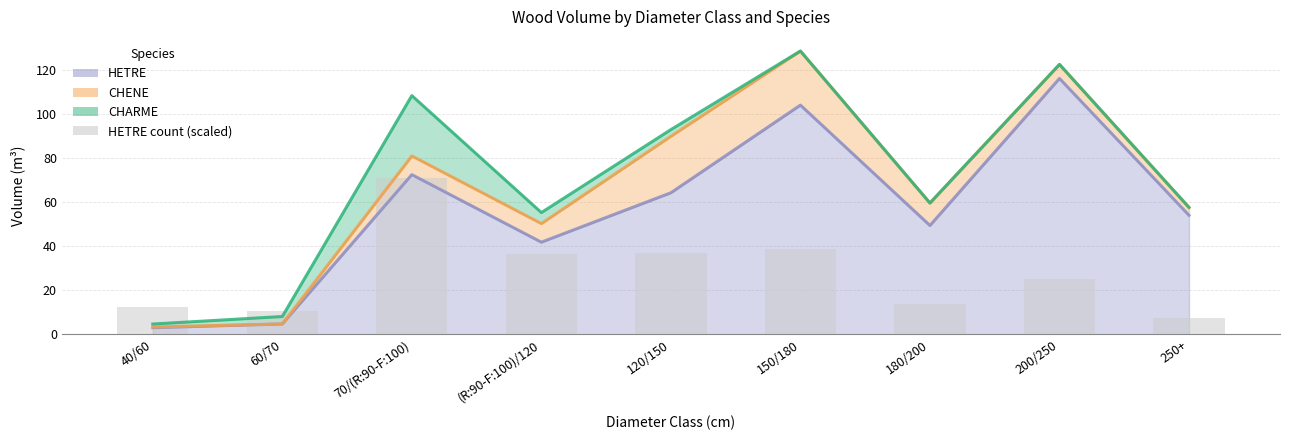

The chart shows a value of 4.6 at 60/70. True or false?

False